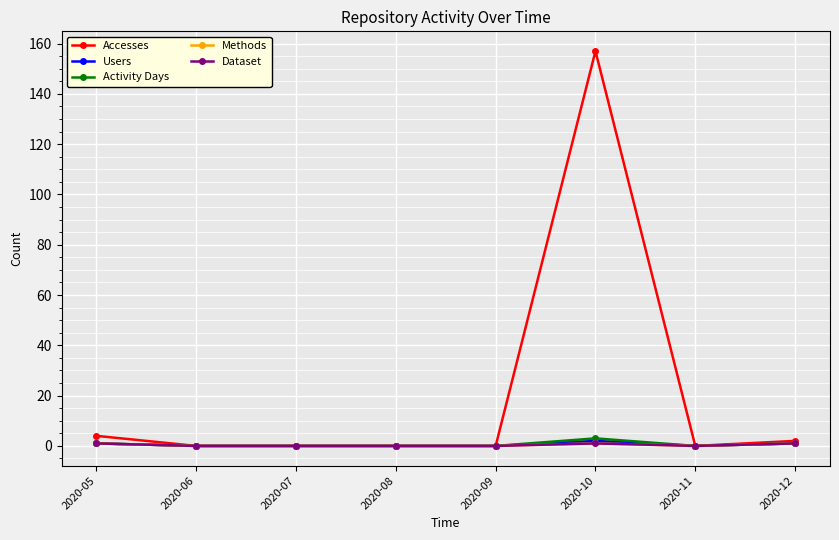

Does the chart have visible grid lines?

Yes